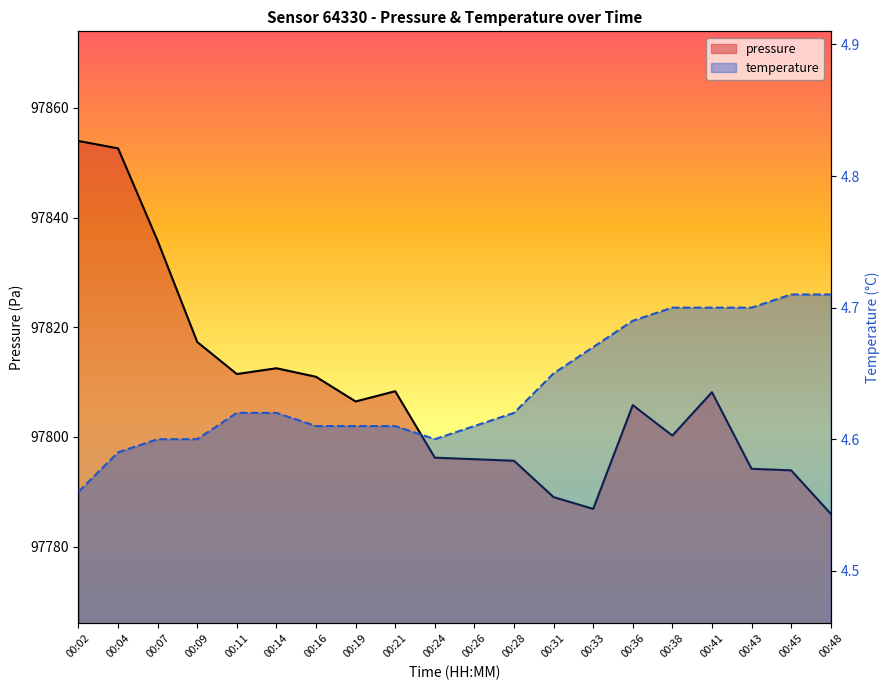

Where is the first local minimum for temperature?

00:24